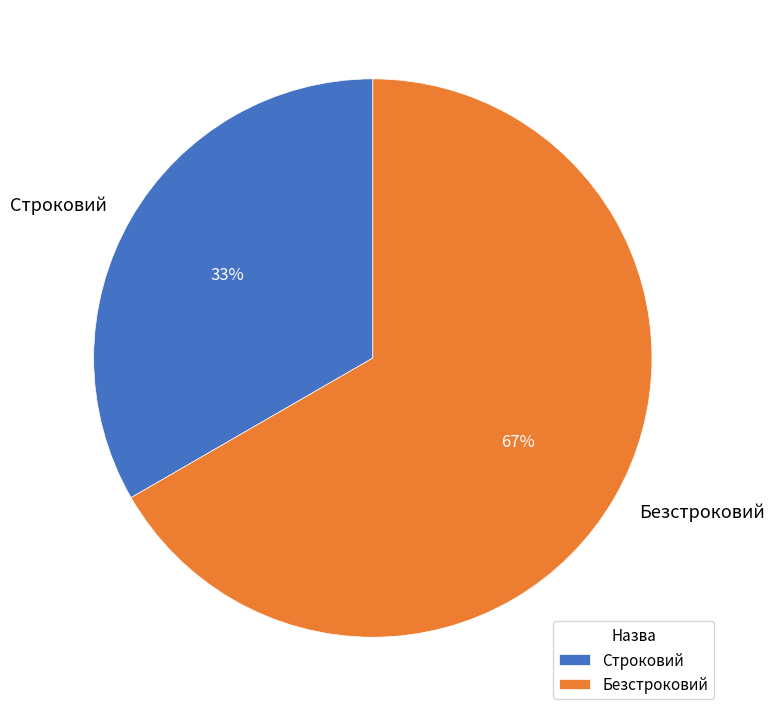

To the nearest percent, what percentage of the pie is Строковий?

33%